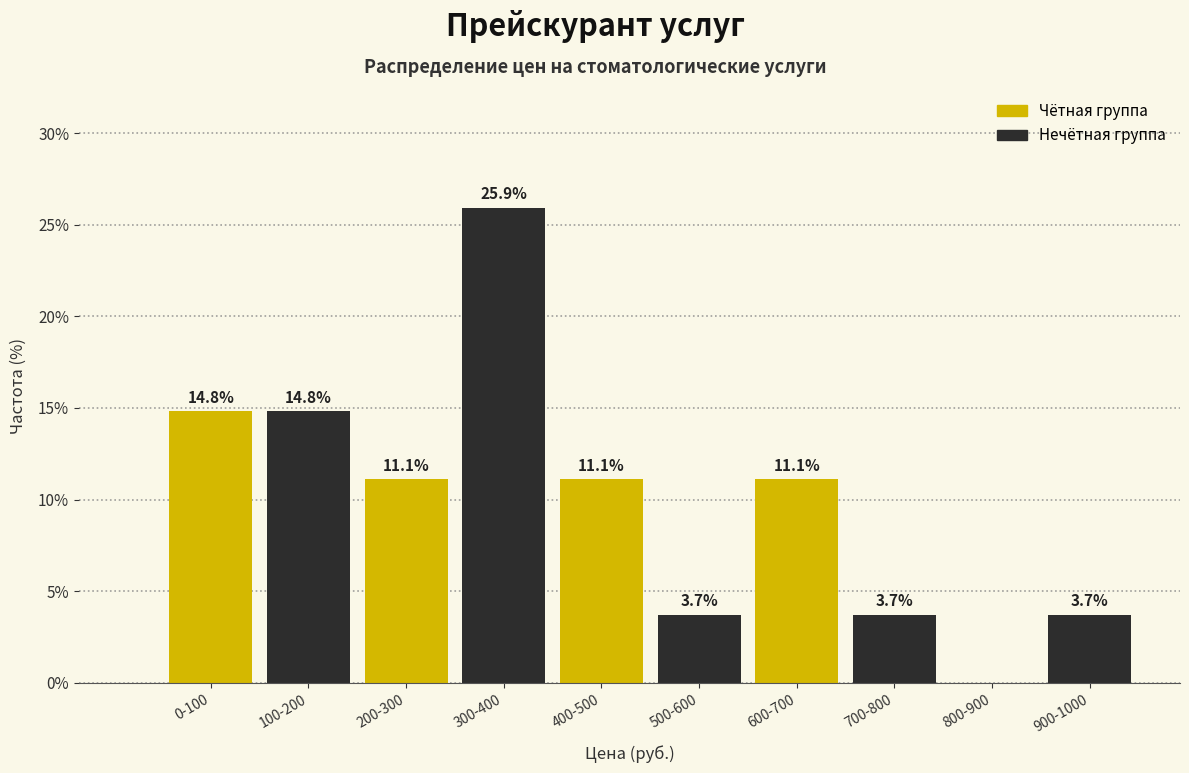

Reading right to left, extract all data points from this chart.

900-1000=3.7	800-900=0.0	700-800=3.7	600-700=11.1	500-600=3.7	400-500=11.1	300-400=25.9	200-300=11.1	100-200=14.8	0-100=14.8